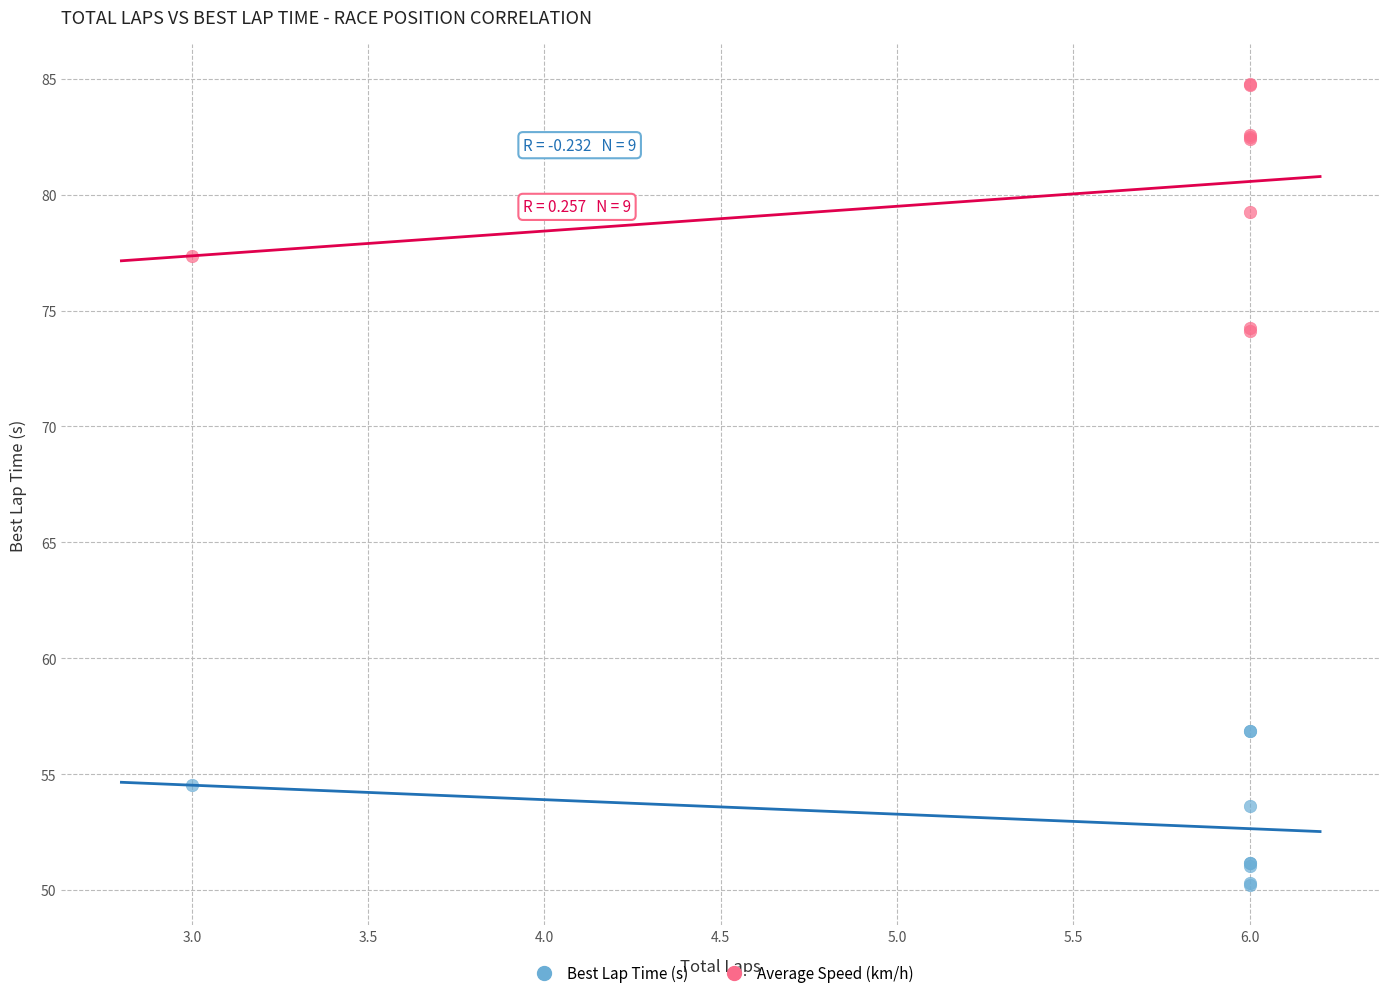

Which series contains the highest Y value?

Average Speed (km/h)